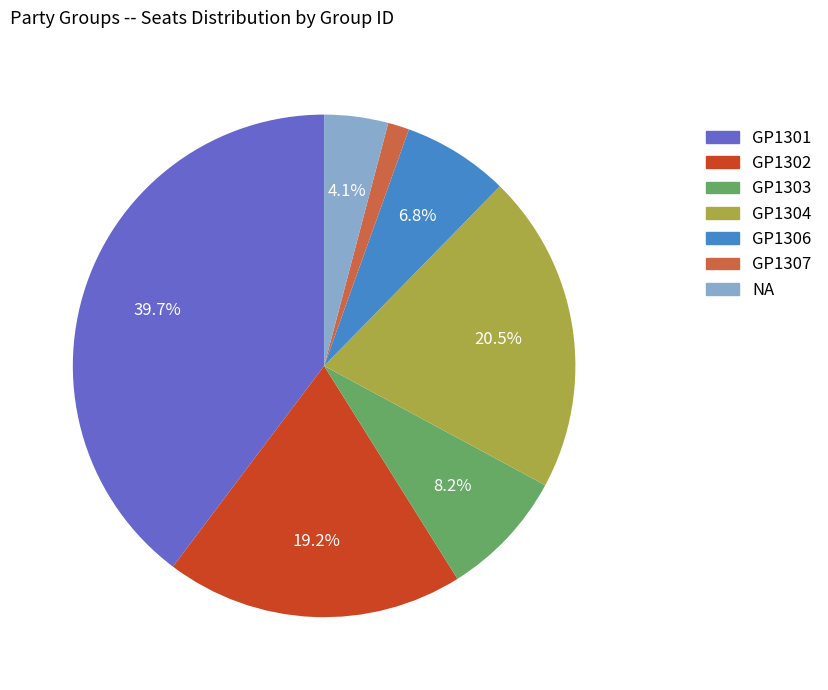

Approximately how many times larger is the value at GP1306 compared to NA?

1.7